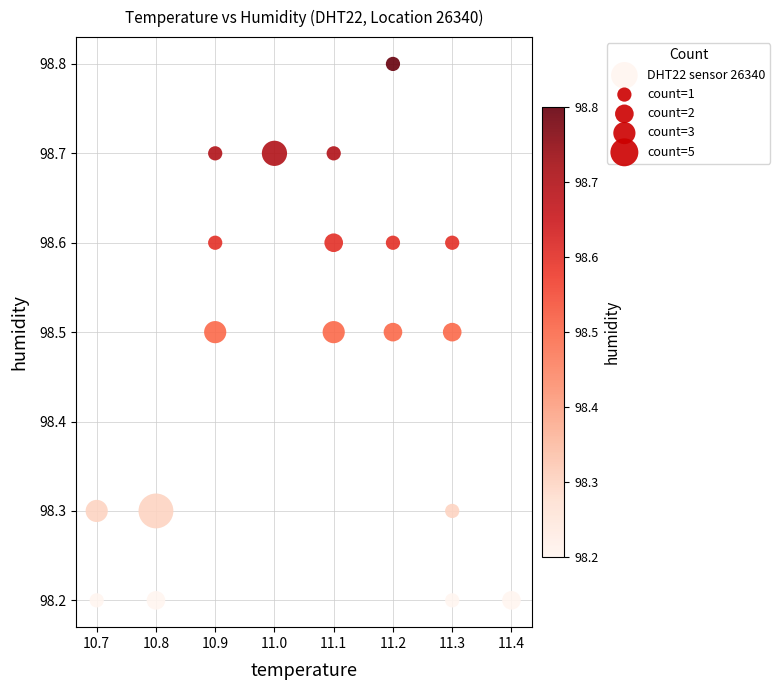

What is the range of Y values (max minus min)?

0.6